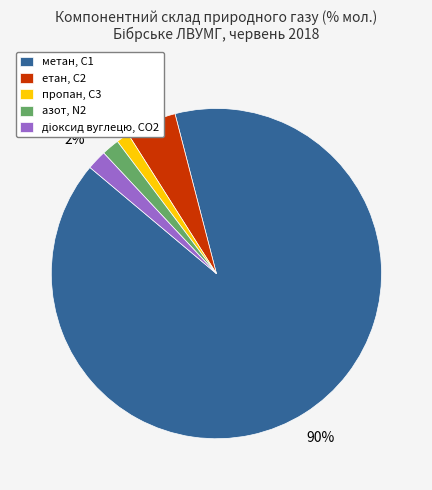

How many slices are in this pie chart?

5